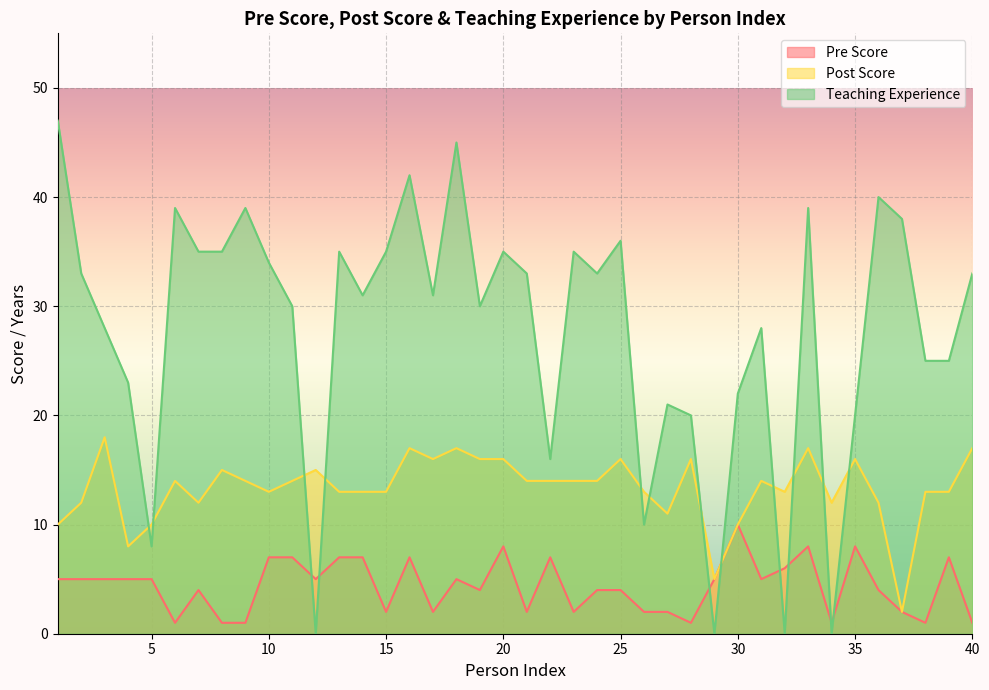

Is the value of Teaching Experience at 24 greater than the value of Pre Score at 22?

Yes